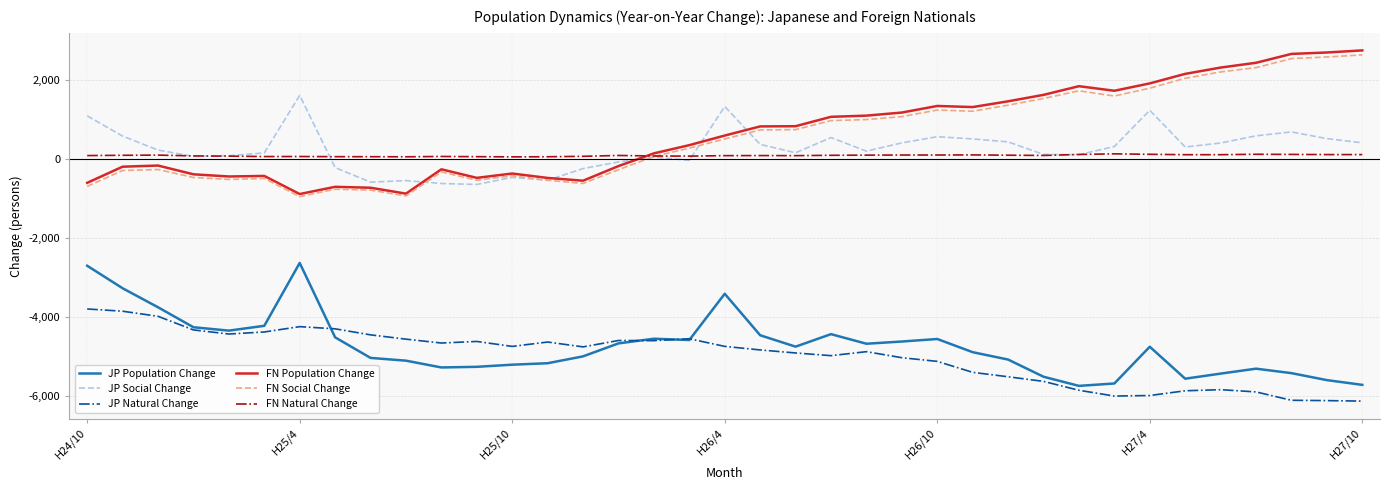

What is the greatest value displayed?

2754